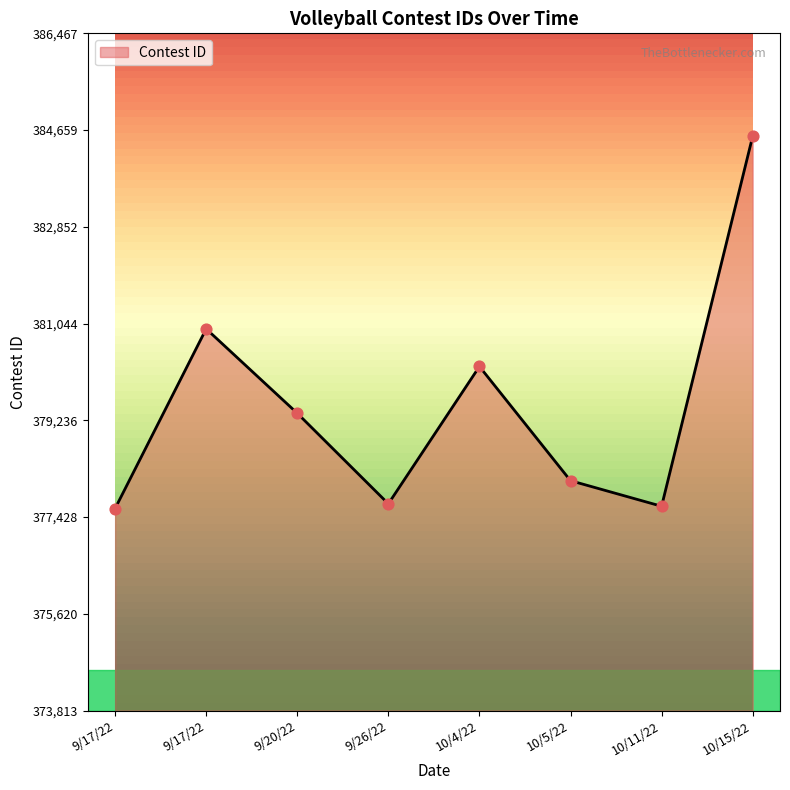

How many series are shown in this chart?

1